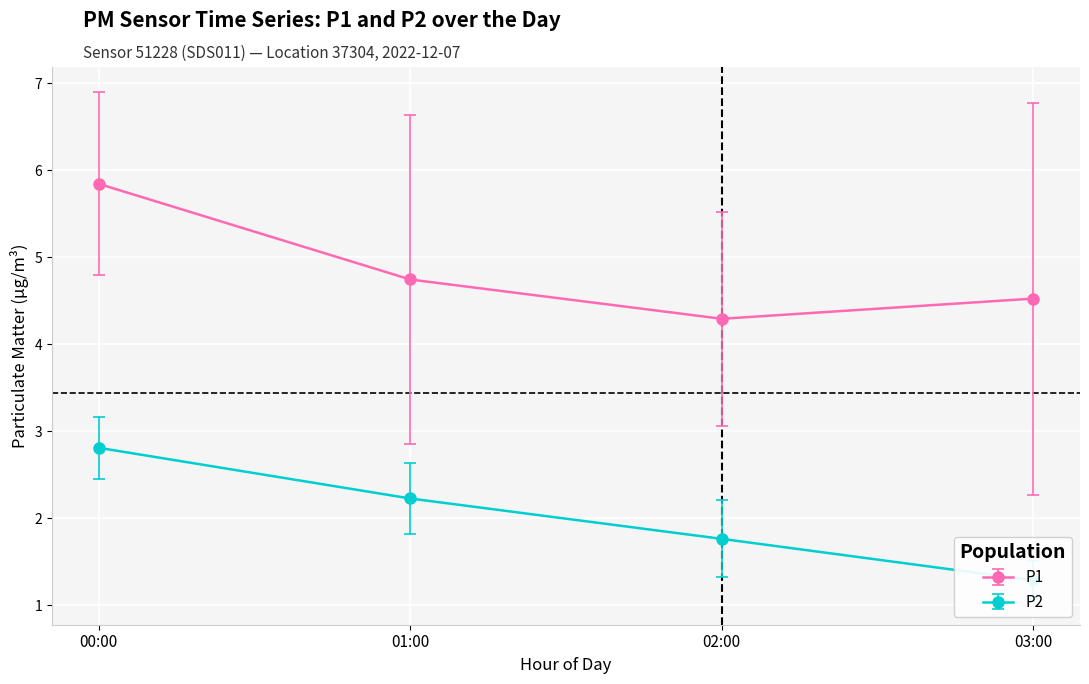

True or false: P1 and P2 cross at least once.

False